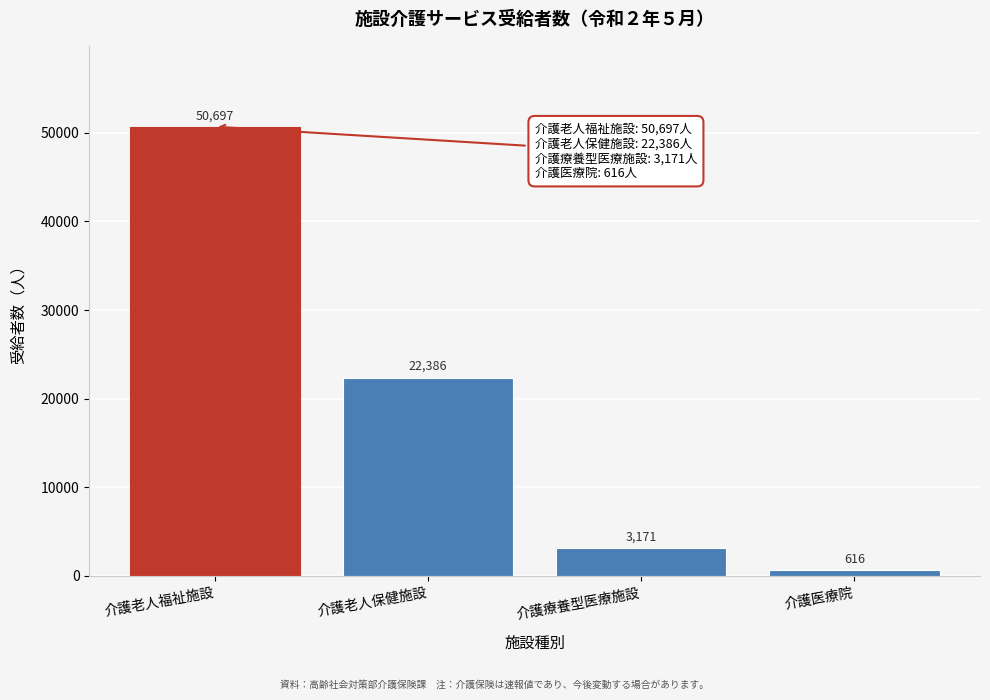

Reading right to left, transcribe all the data shown in this chart.

介護医療院=616	介護療養型医療施設=3171	介護老人保健施設=22386	介護老人福祉施設=50697